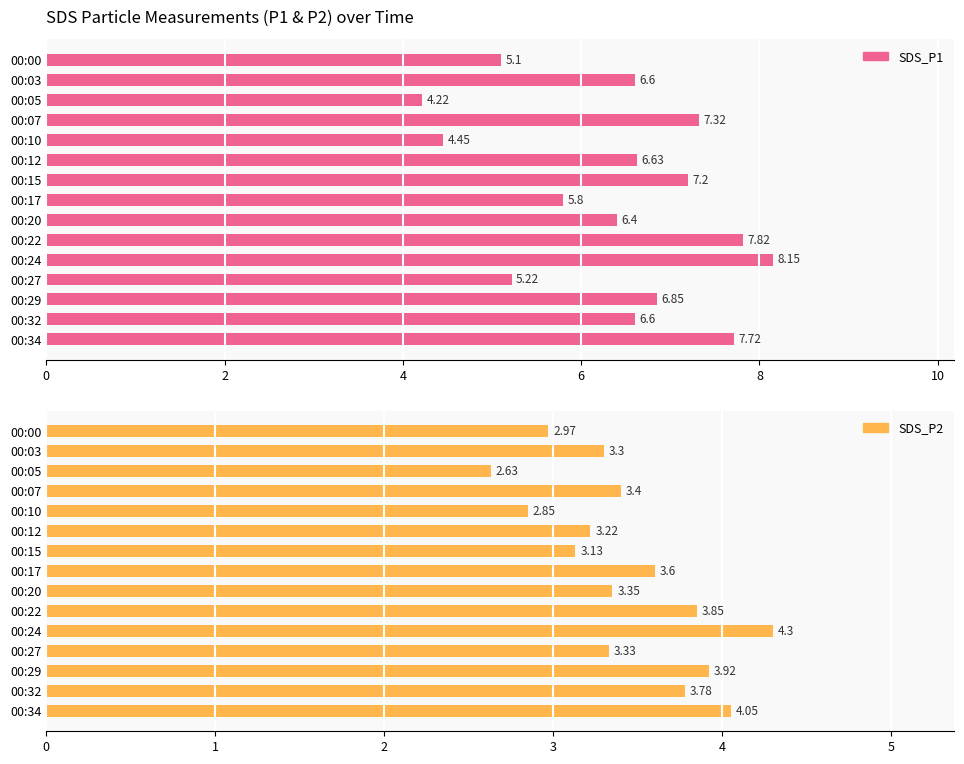

Reading left to right, extract all data points from this chart.

SDS_P1: 5.1	6.6	4.2	7.3	4.5	6.6	7.2	5.8	6.4	7.8	8.2	5.2	6.8	6.6	7.7
SDS_P2: 3.0	3.3	2.6	3.4	2.9	3.2	3.1	3.6	3.4	3.9	4.3	3.3	3.9	3.8	4.0